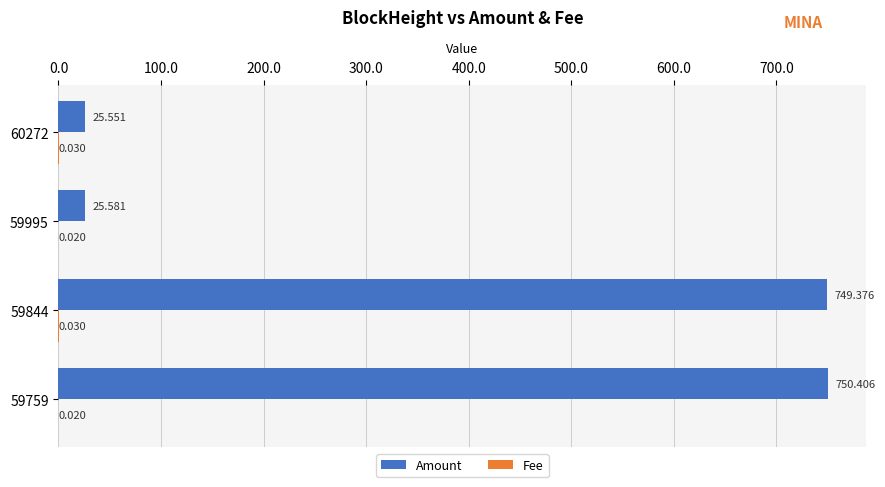

Which series changed the most between 59995 and 59844?

Amount